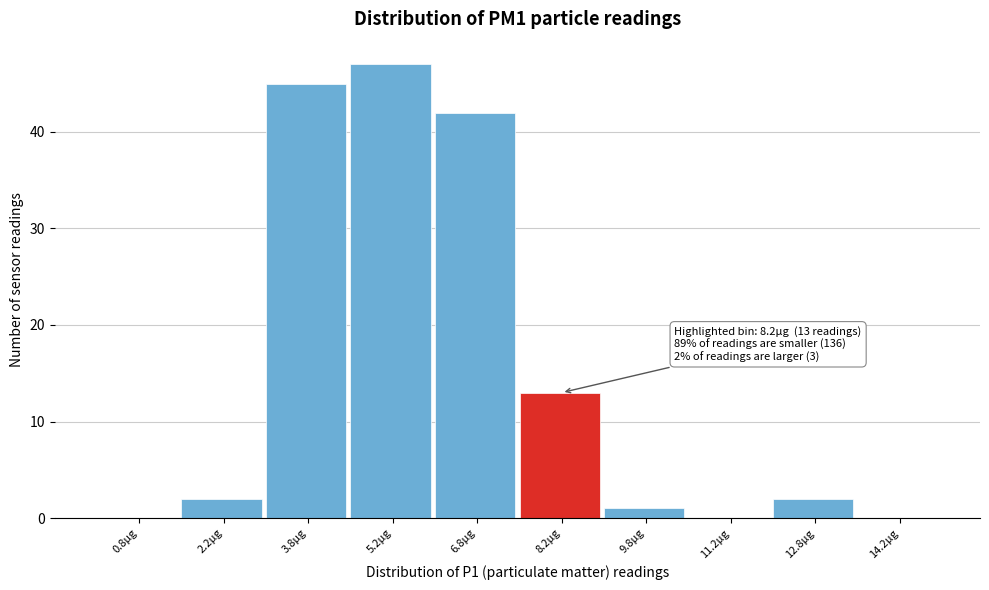

Over which range of the x-axis is the bar tallest?

4.5 to 6.0